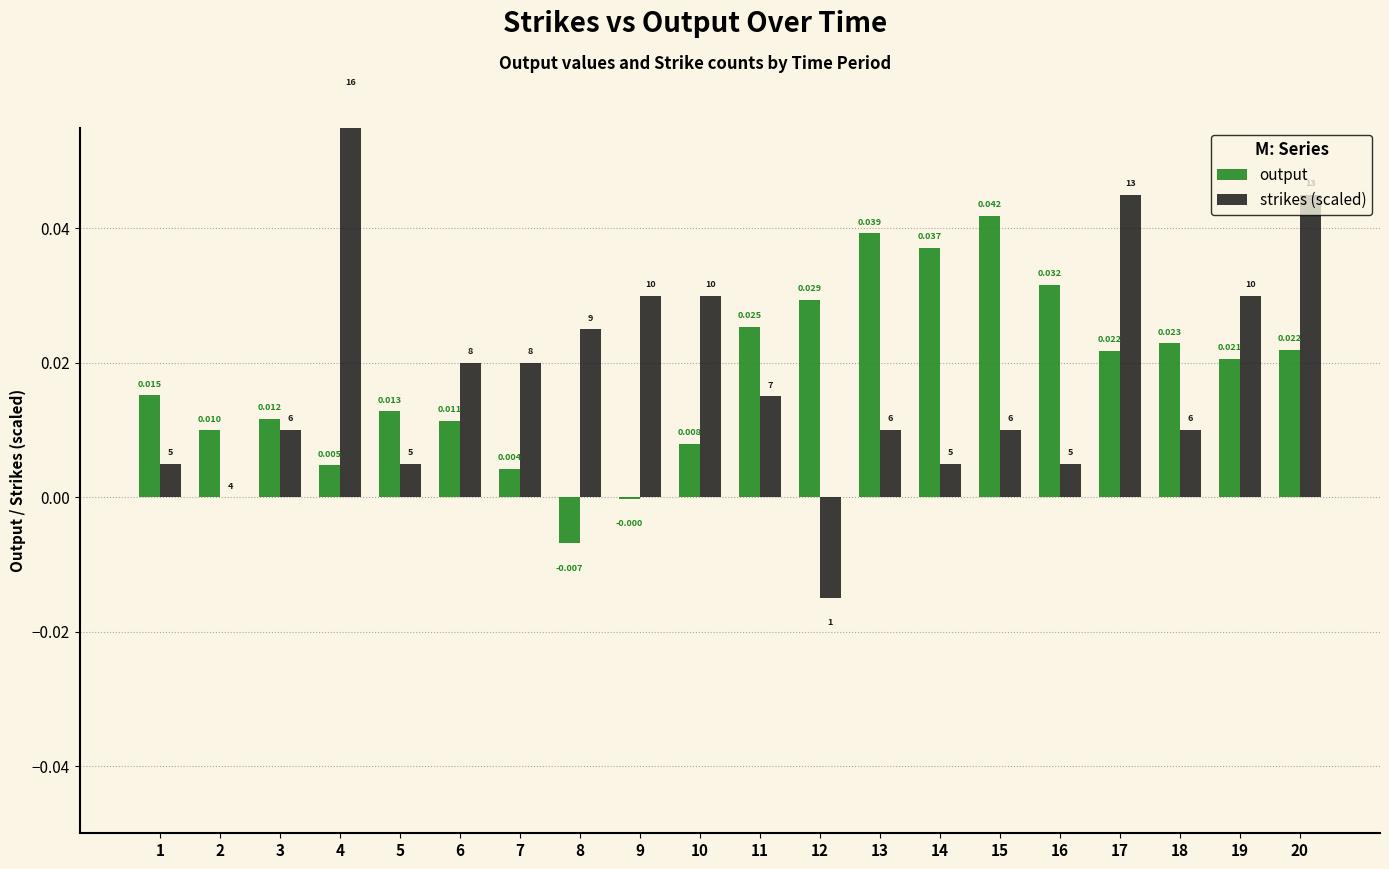

Reading left to right, extract all data points from this chart.

output: 1=0.0	2=0.0	3=0.0	4=0.0	5=0.0	6=0.0	7=0.0	8=-0.0	9=-0.0	10=0.0	11=0.0	12=0.0	13=0.0	14=0.0	15=0.0	16=0.0	17=0.0	18=0.0	19=0.0	20=0.0
strikes (scaled): 1=0.0	2=0.0	3=0.0	4=0.1	5=0.0	6=0.0	7=0.0	8=0.0	9=0.0	10=0.0	11=0.0	12=-0.0	13=0.0	14=0.0	15=0.0	16=0.0	17=0.0	18=0.0	19=0.0	20=0.0